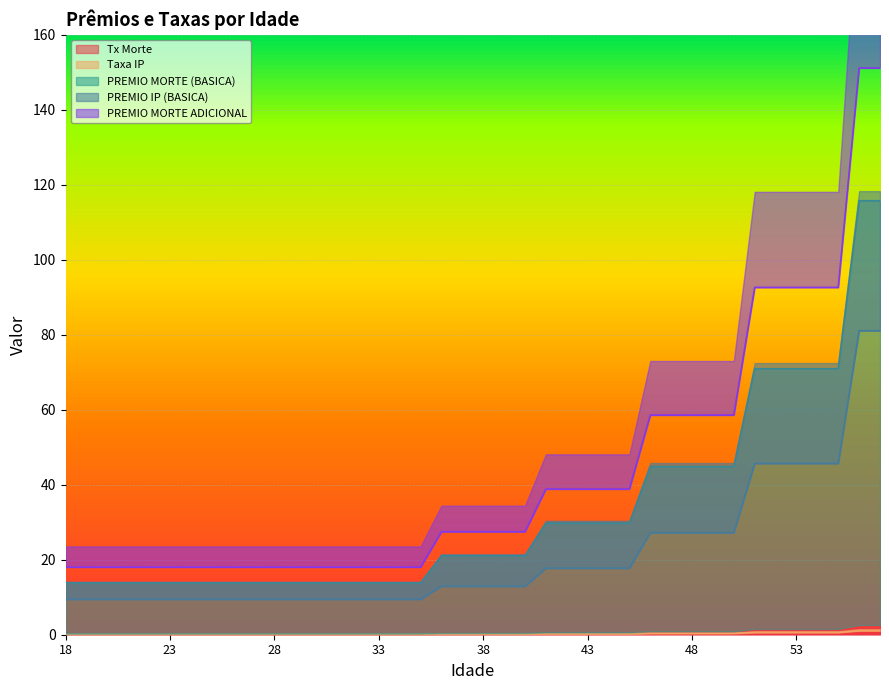

Which series has the largest total across all categories?

PREMIO MORTE ADICIONAL